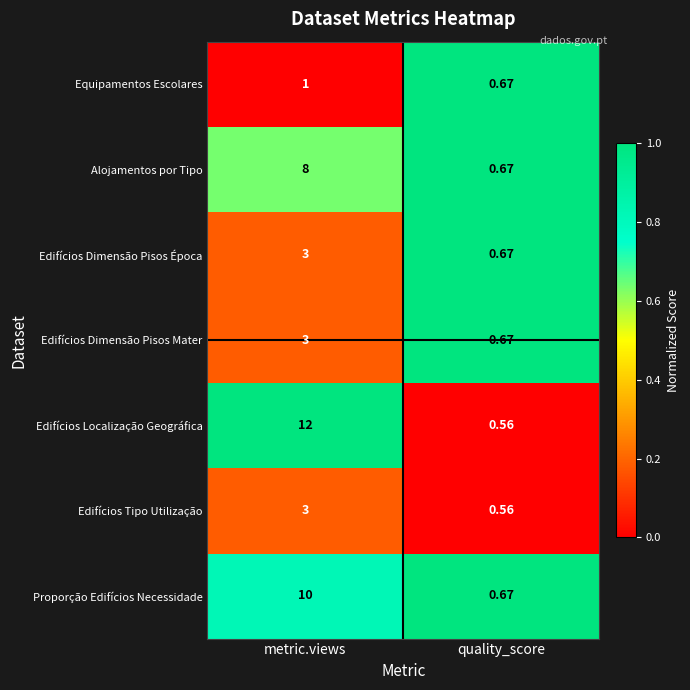

Count the number of categories in the chart.

2